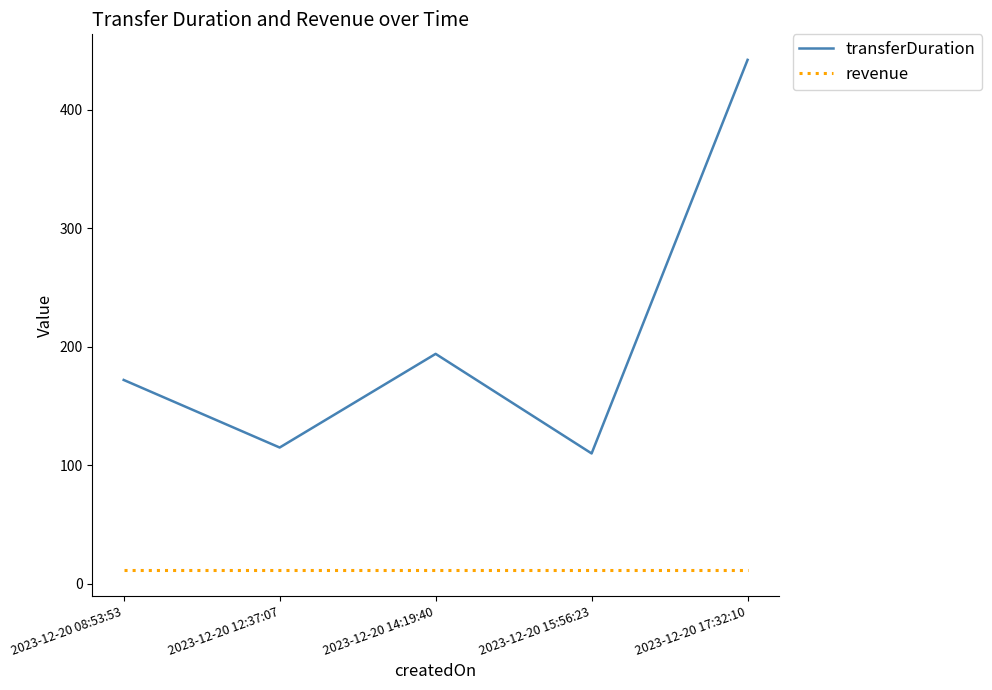

True or false: transferDuration and revenue intersect in this chart.

False